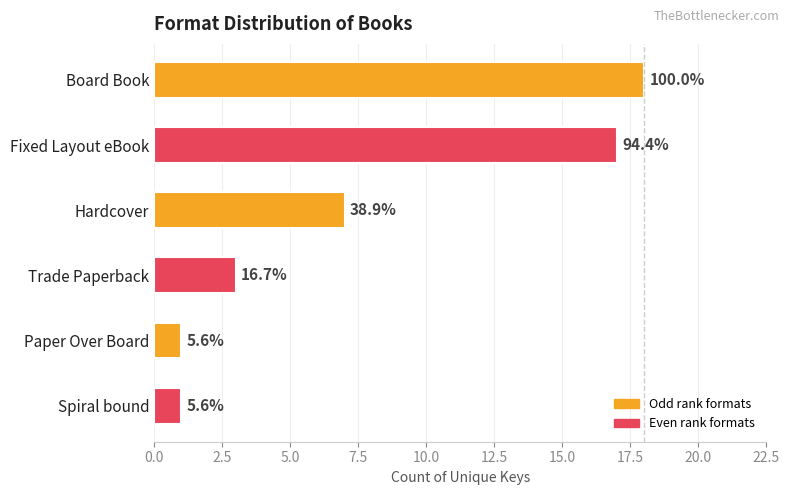

How many bars are there in total?

6